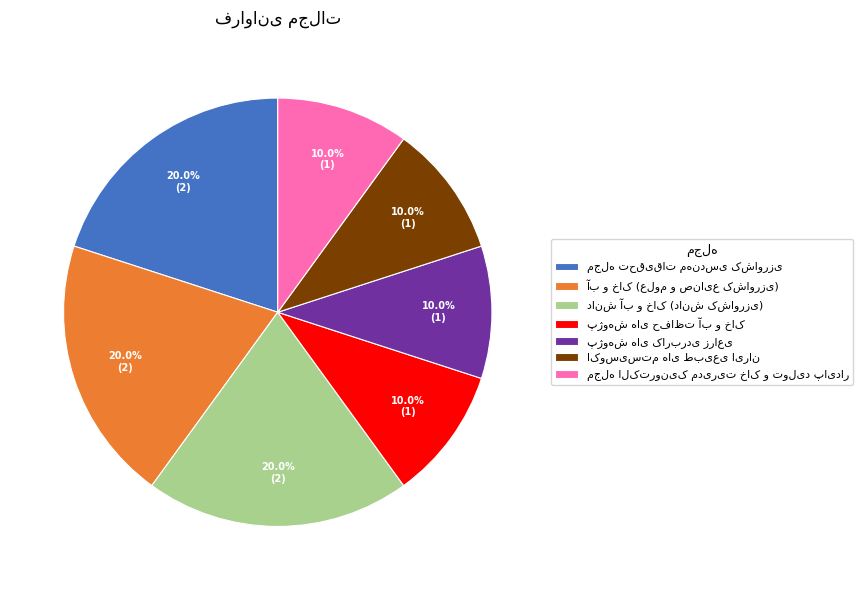

How many segments does this pie chart have?

7